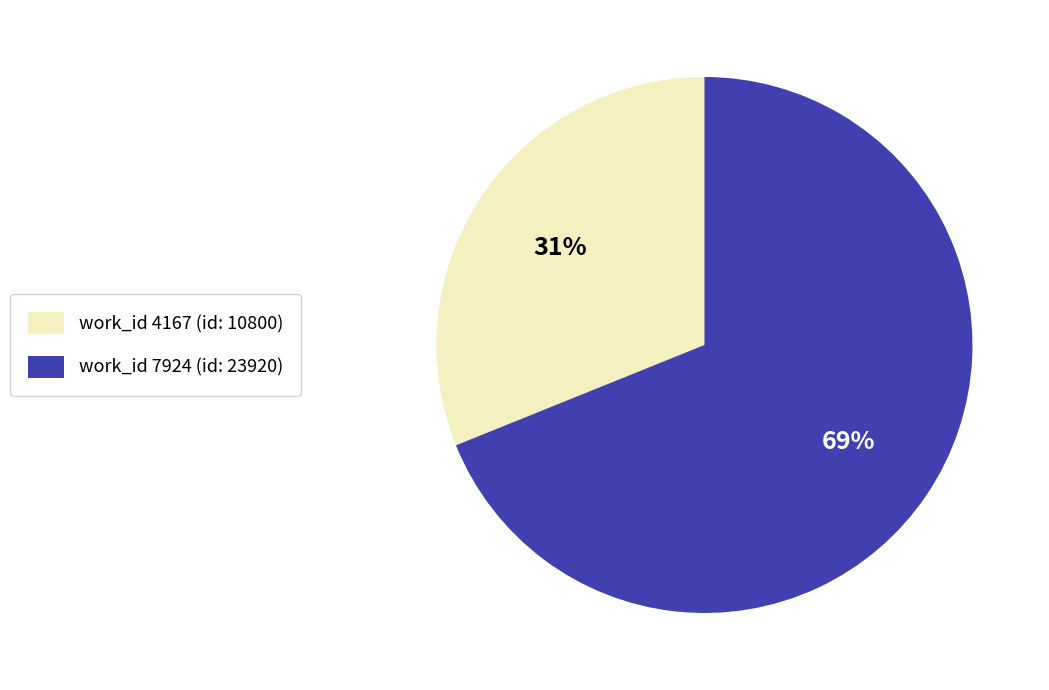

To the nearest percent, what is the difference between the largest and smallest slice percentages?

38%